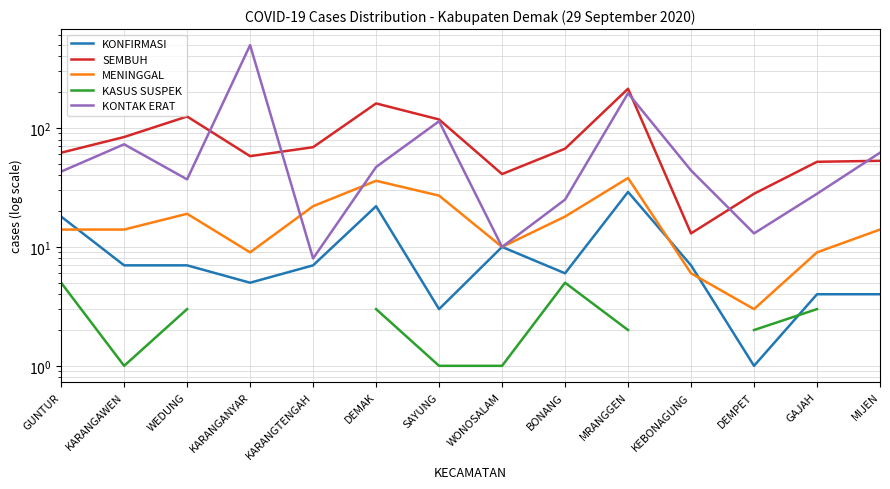

How many lines are shown in the chart?

5